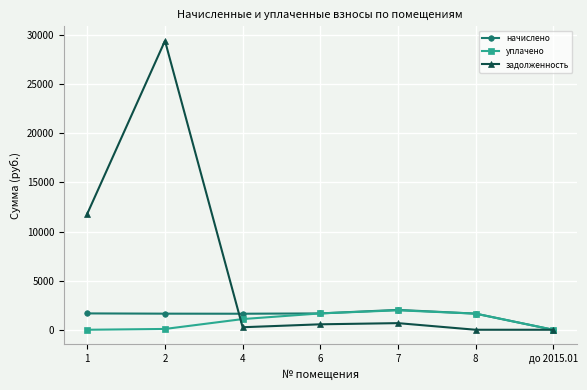

True or false: уплачено has more than 0 interior local peaks.

True